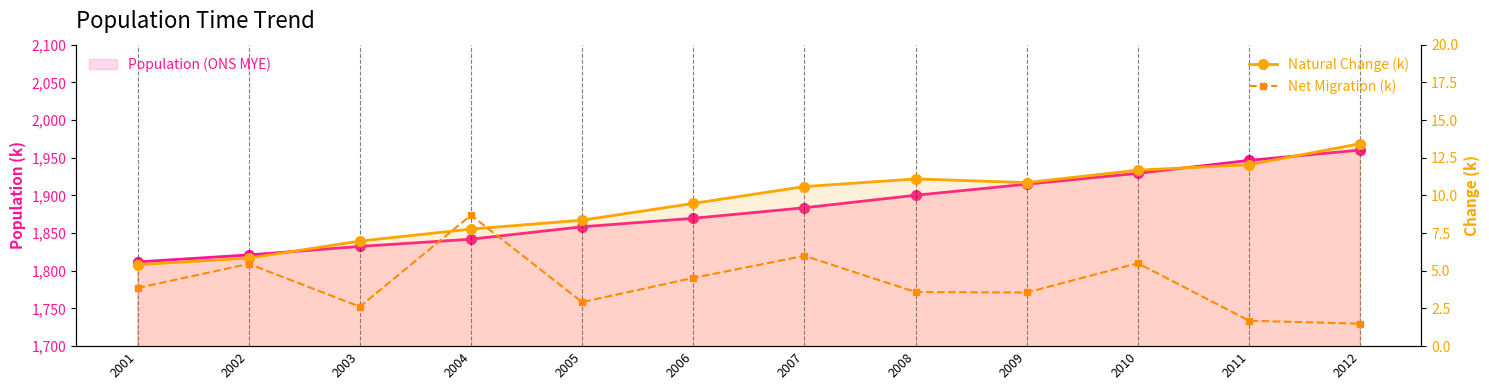

What is the difference between the maximum and second lowest values in the Population (ONS MYE) series?

139.2